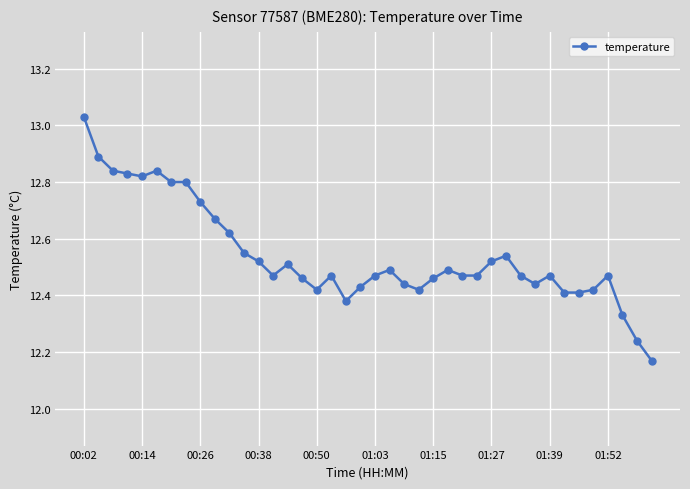

What is the difference between the maximum and minimum values?

0.9